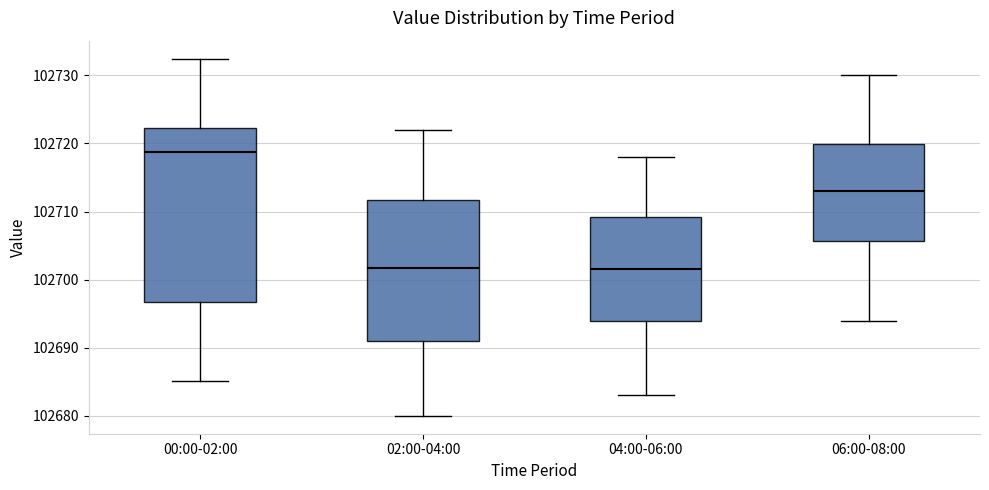

Reading left to right, transcribe this box plot: for each box, give where its median line is, the range the box spans, and where its two whiskers end, as read against the y-axis. The values are not printed on the chart, so give them approximately, as read against the axis.

00:00-02:00: median 102719, box 102697 to 102722, whiskers 102685 to 102732
02:00-04:00: median 102702, box 102691 to 102712, whiskers 102680 to 102722
04:00-06:00: median 102702, box 102694 to 102709, whiskers 102683 to 102718
06:00-08:00: median 102713, box 102706 to 102720, whiskers 102694 to 102730